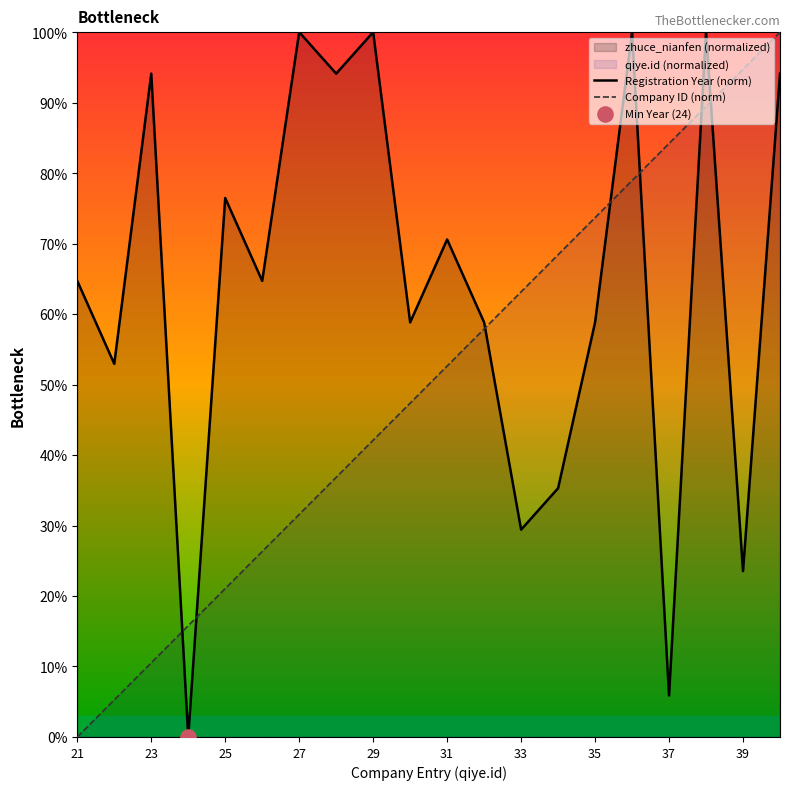

Which series has the largest total across all categories?

Registration Year (norm)